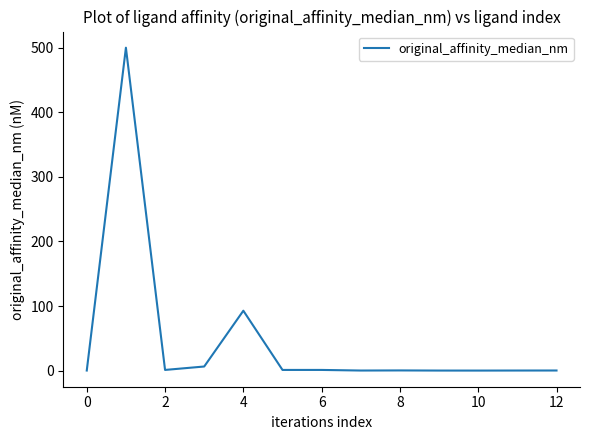

How many lines are shown in the chart?

1